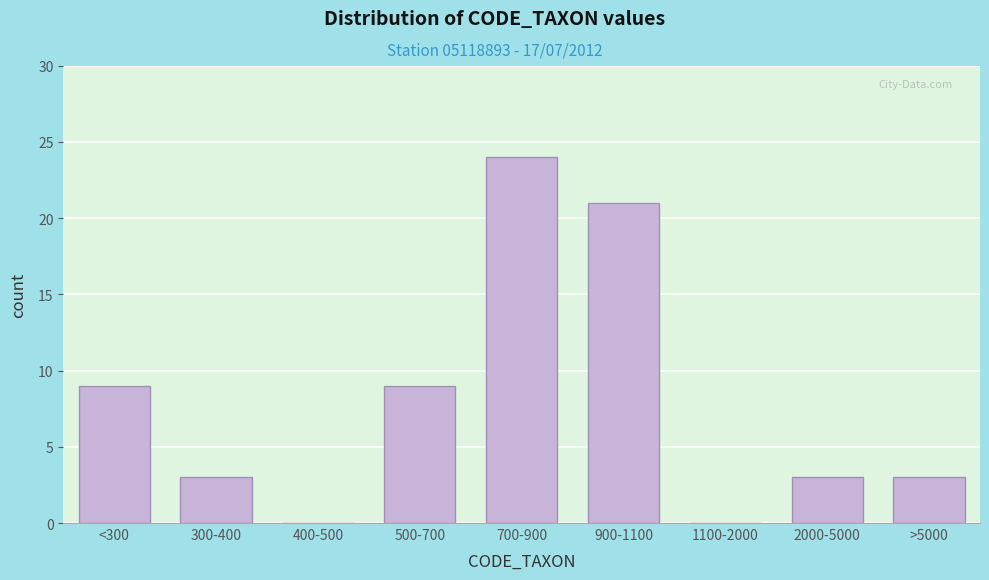

Reading left to right, list all the values displayed in this chart.

<300=9	300-400=3	400-500=0	500-700=9	700-900=24	900-1100=21	1100-2000=0	2000-5000=3	>5000=3